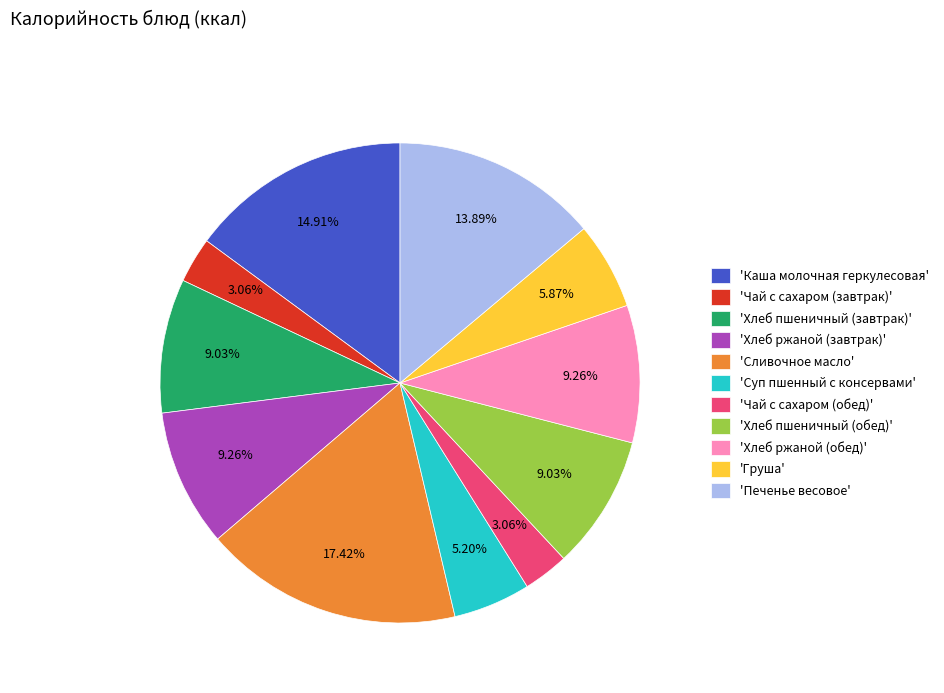

Is the sum of 'Сливочное масло' and 'Чай с сахаром (завтрак)' greater than half?

No